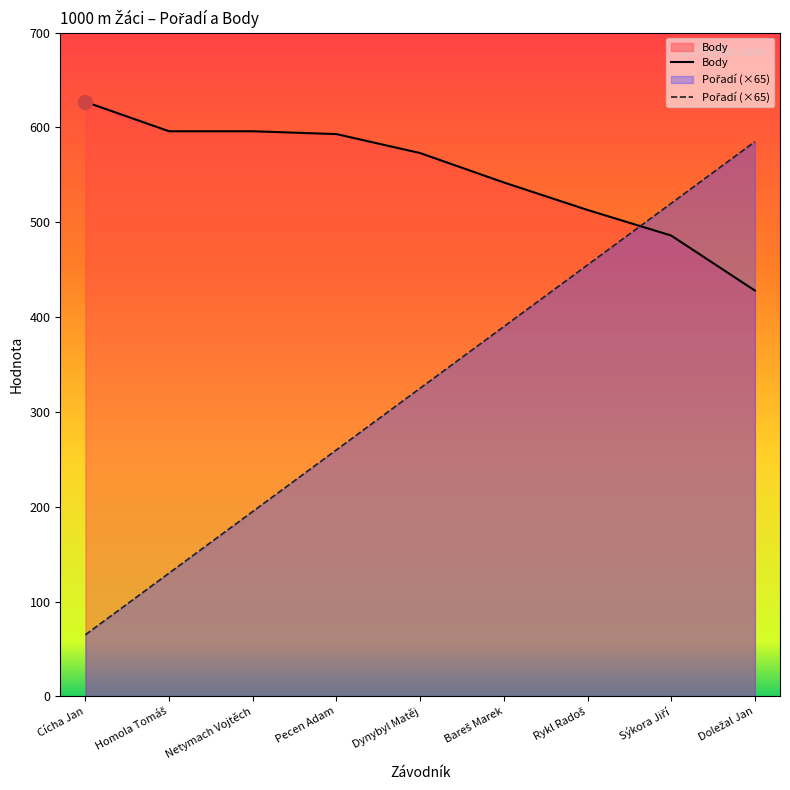

What is the difference between the second highest and second lowest values in the Pořadí (×65) series?

390